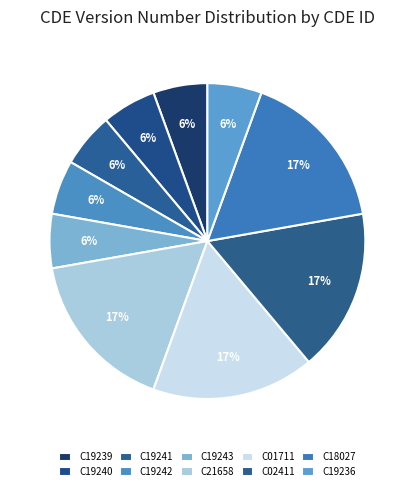

How many segments does this pie chart have?

10